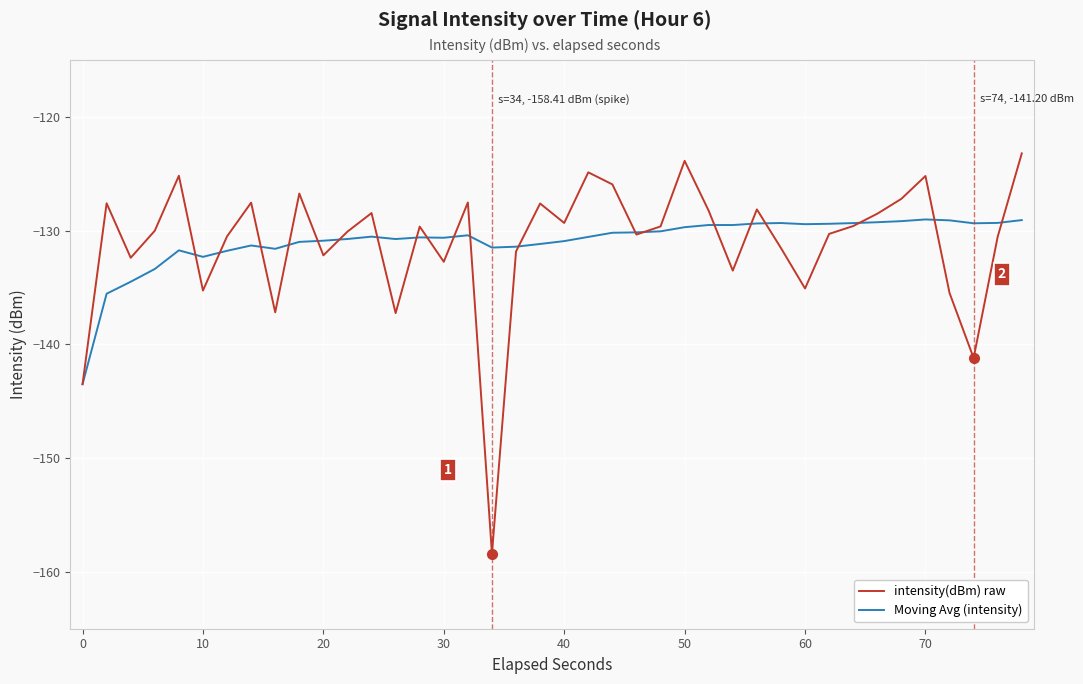

Rank the series by their maximum value, from highest to lowest.

intensity(dBm) raw, Moving Avg (intensity)